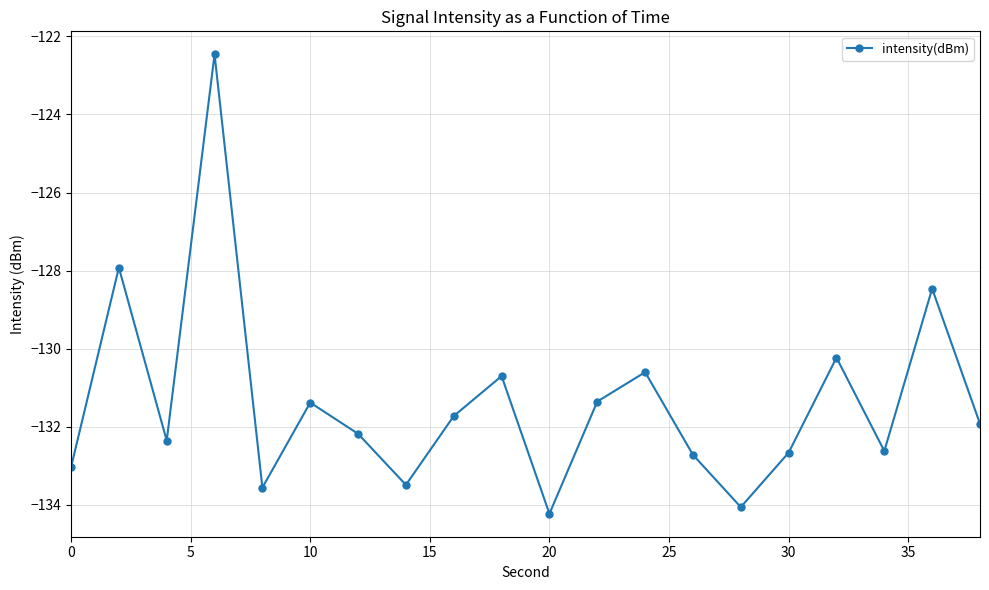

Is this an area chart (filled region under the line)?

No